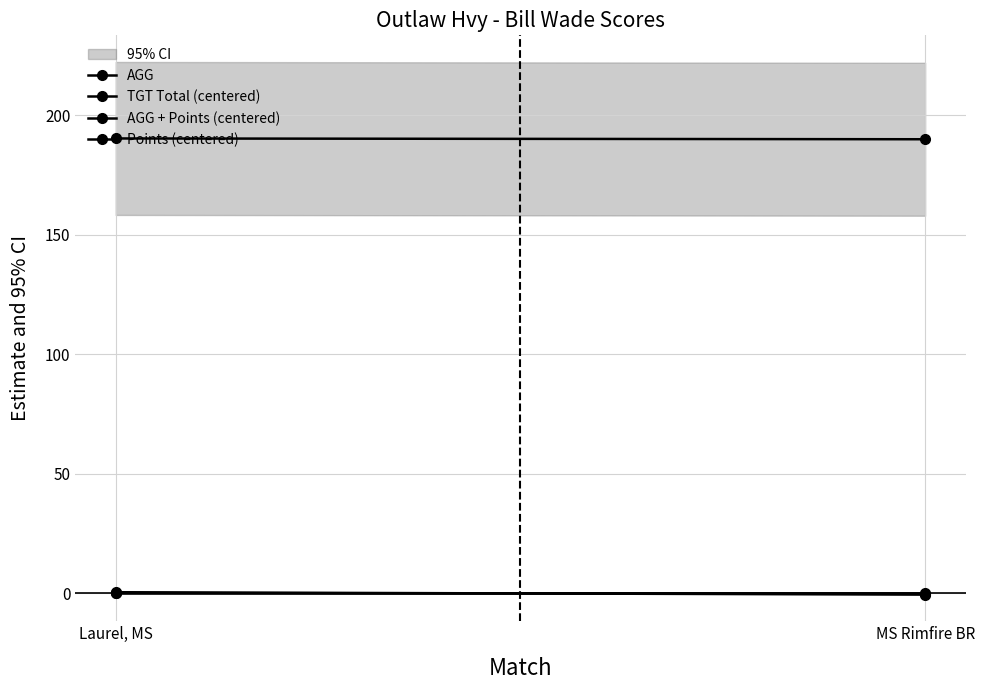

What position from the right is MS Rimfire BR?

1